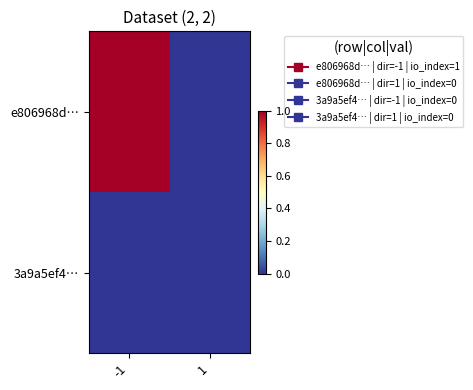

Between -1 and 1, which series saw the biggest shift?

e806968d…